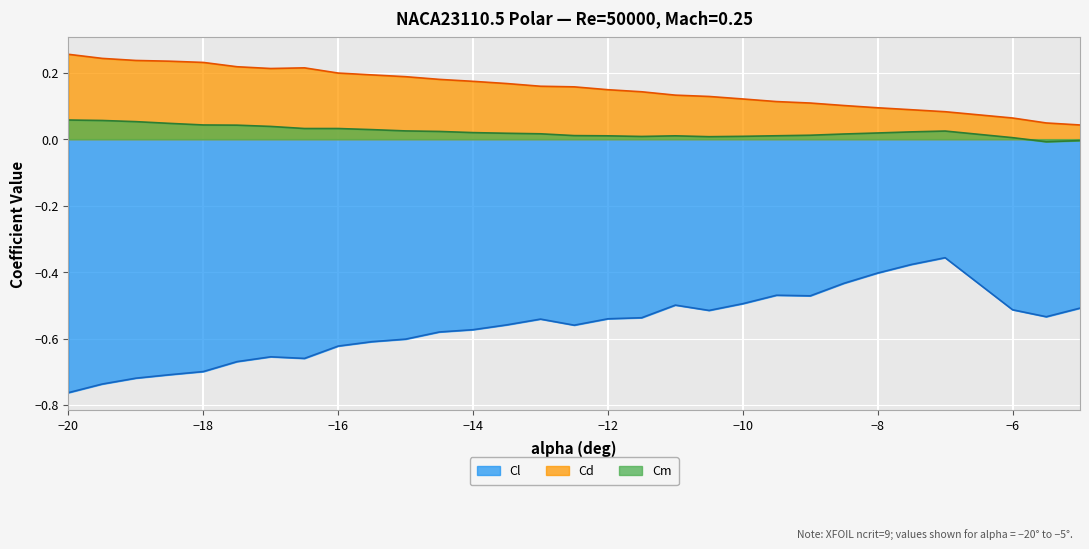

How many distinct data groups are displayed?

3